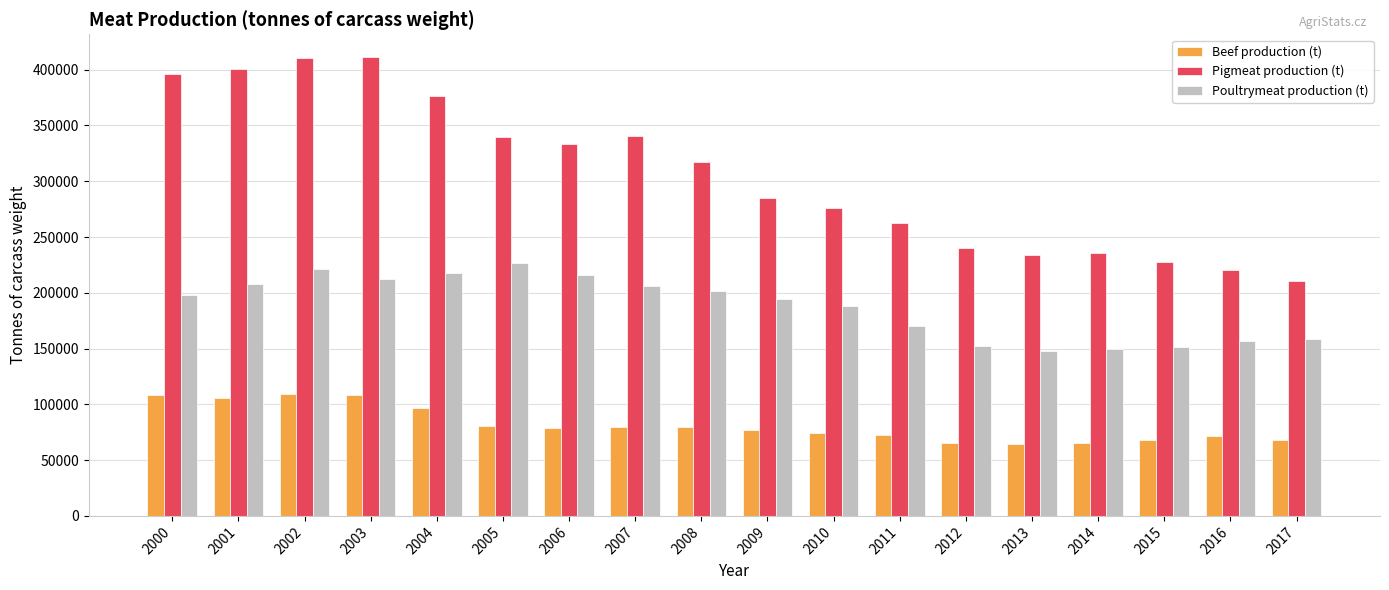

Is it true that Beef production (t) equals 67714 at 2017?

True